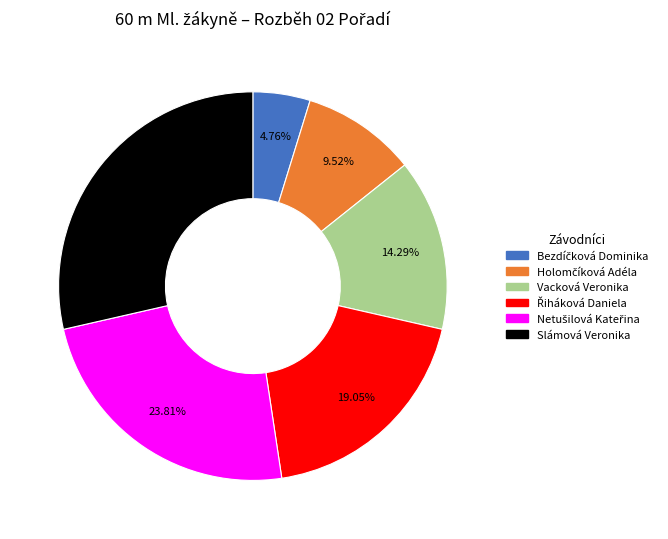

Which category has the biggest portion of the pie?

Slámová Veronika